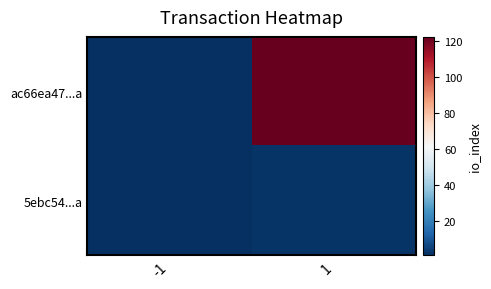

Which series has the largest range (max minus min)?

ac66ea47...a